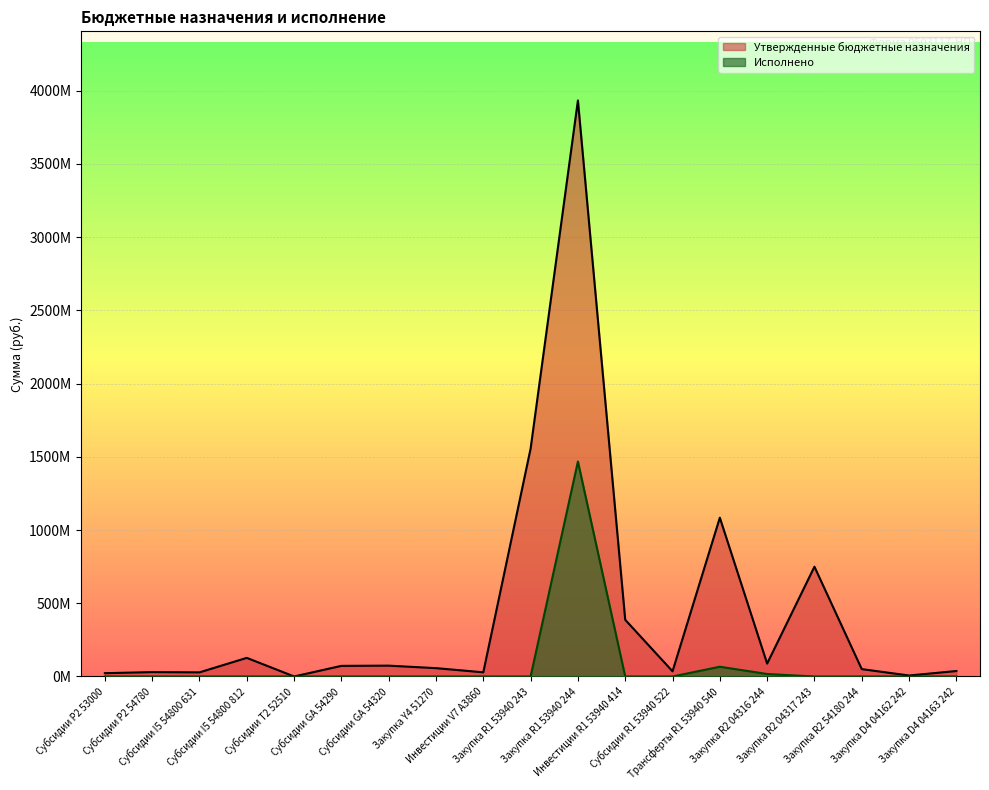

Reading left to right, what are all the values shown in this chart?

Утвержденные бюджетные назначения: Субсидии P2 53000=22612300.0	Субсидии P2 54780=30000000.0	Субсидии I5 54800 631=28173469.4	Субсидии I5 54800 812=127164285.7	Субсидии T2 52510=213367.4	Субсидии GА 54290=72575400.0	Субсидии GА 54320=74046500.0	Закупка Y4 51270=57000000.0	Инвестиции V7 А3860=28534189.0	Закупка R1 53940 243=1556186137.2	Закупка R1 53940 244=3932654962.8	Инвестиции R1 53940 414=387089738.0	Субсидии R1 53940 522=35440431.0	Трансферты R1 53940 540=1084257663.5	Закупка R2 04316 244=88080000.0	Закупка R2 04317 243=749626900.0	Закупка R2 54180 244=50448400.0	Закупка D4 04162 242=6750000.0	Закупка D4 04163 242=37372700.0
Исполнено: Субсидии P2 53000=0.0	Субсидии P2 54780=0.0	Субсидии I5 54800 631=0.0	Субсидии I5 54800 812=0.0	Субсидии T2 52510=0.0	Субсидии GА 54290=0.0	Субсидии GА 54320=0.0	Закупка Y4 51270=0.0	Инвестиции V7 А3860=0.0	Закупка R1 53940 243=0.0	Закупка R1 53940 244=1467574462.5	Инвестиции R1 53940 414=0.0	Субсидии R1 53940 522=0.0	Трансферты R1 53940 540=66642656.8	Закупка R2 04316 244=16986666.7	Закупка R2 04317 243=0.0	Закупка R2 54180 244=0.0	Закупка D4 04162 242=0.0	Закупка D4 04163 242=0.0